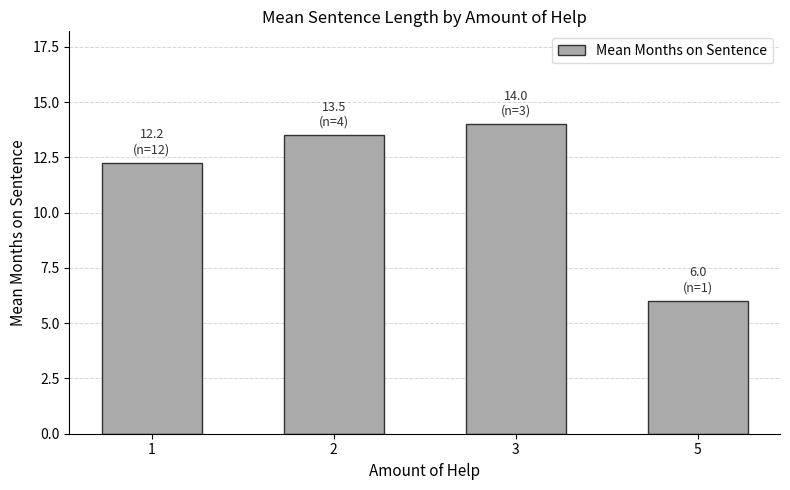

What is the greatest value displayed?

14.0